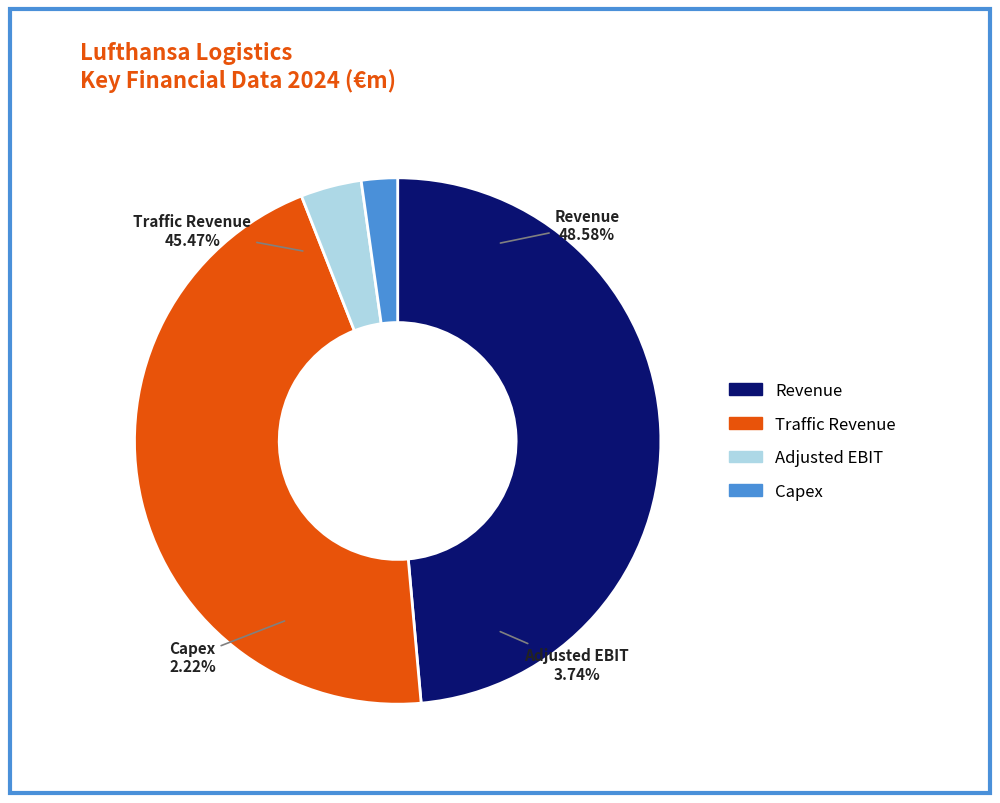

Is Adjusted EBIT the majority of the pie?

No